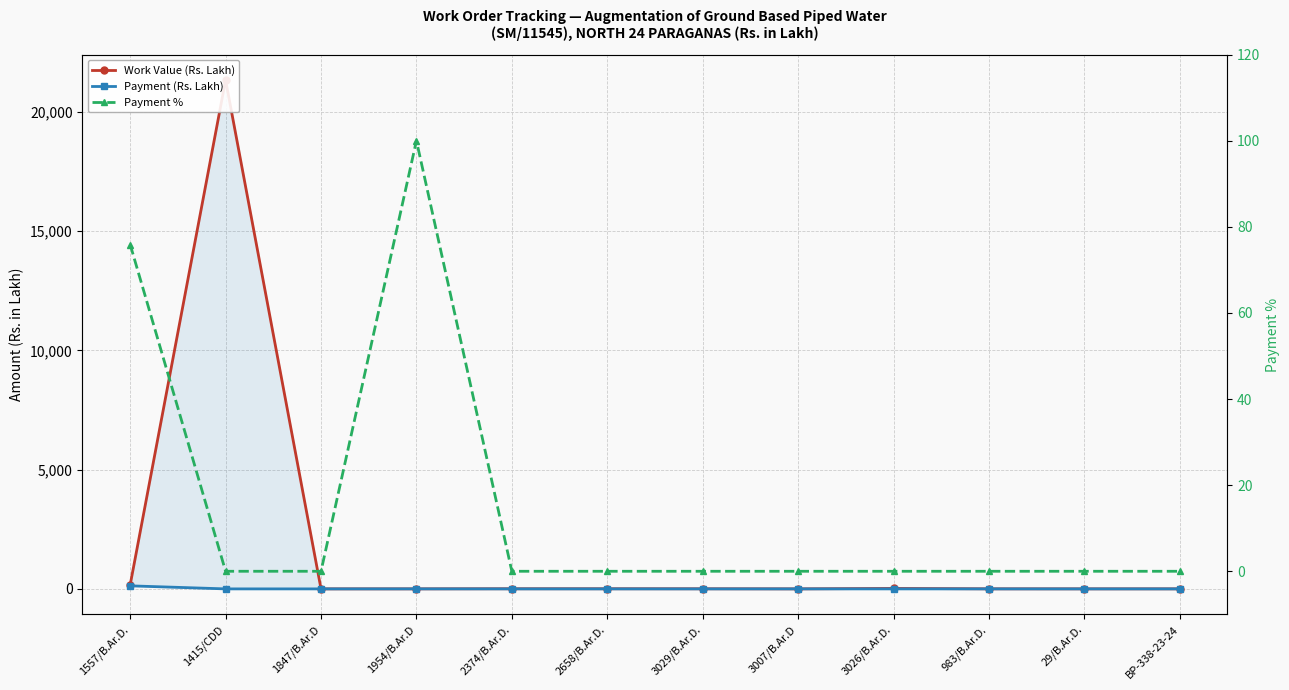

Which series has the largest range (max minus min)?

Work Value (Rs. Lakh)